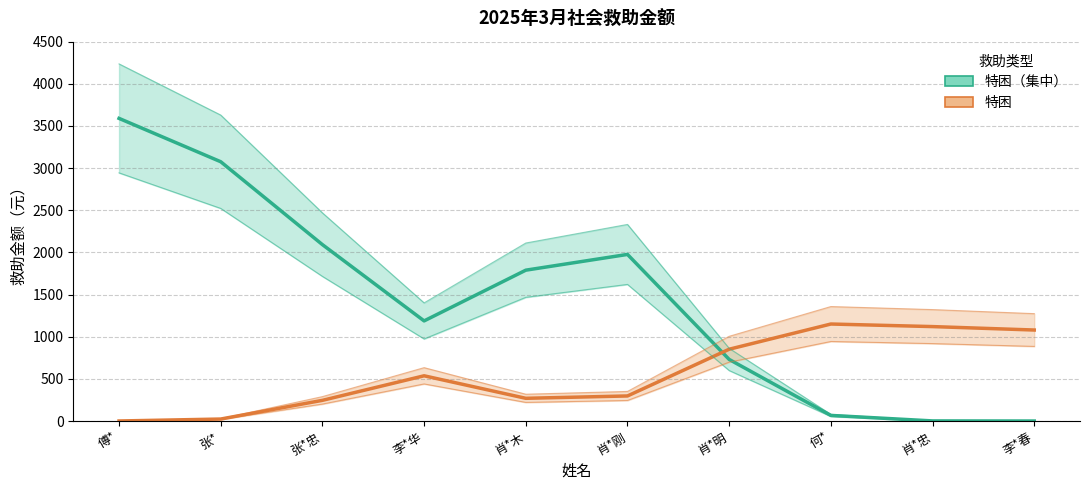

The 特困 series shows 200.8 at 肖*刚. True or false?

False